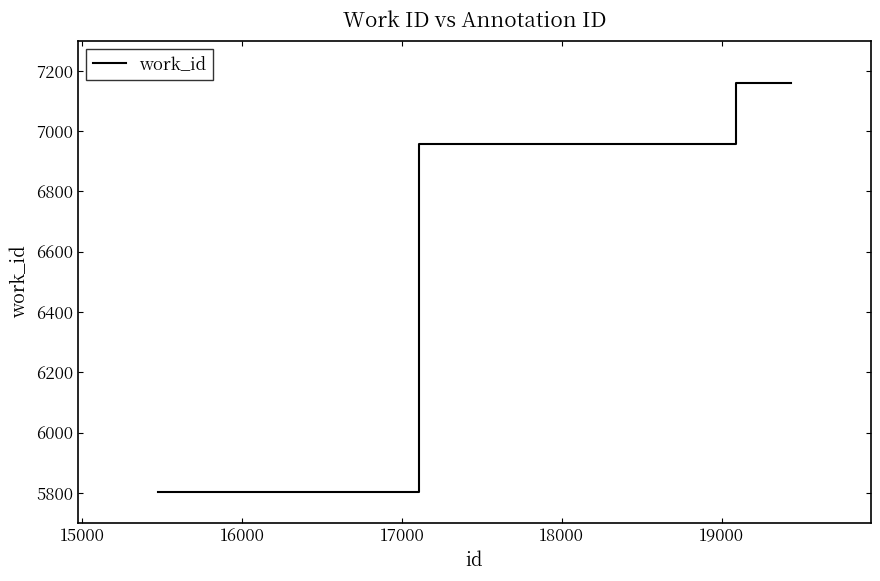

True or false: the data has more than 2 interior local peaks.

False